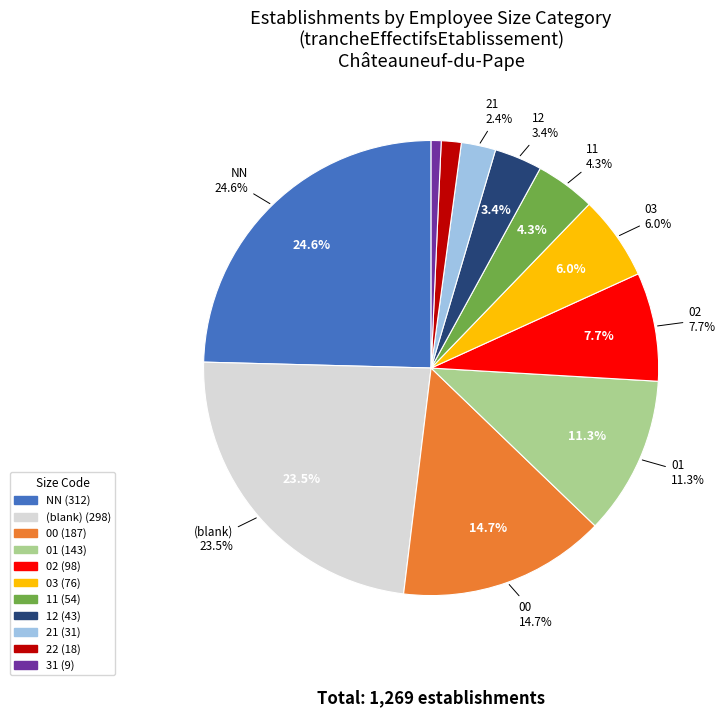

Count the number of slices in the pie.

11